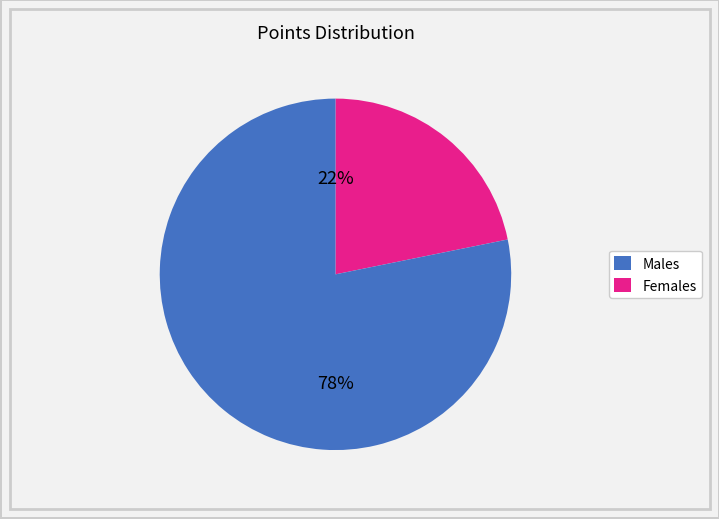

Does any single category account for the majority?

Yes